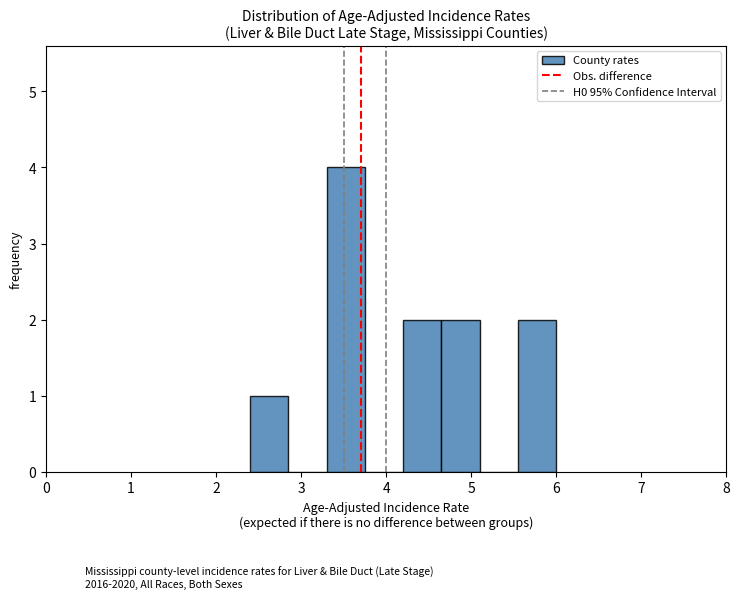

Which range on the x-axis has the tallest bar?

3.30 to 3.75